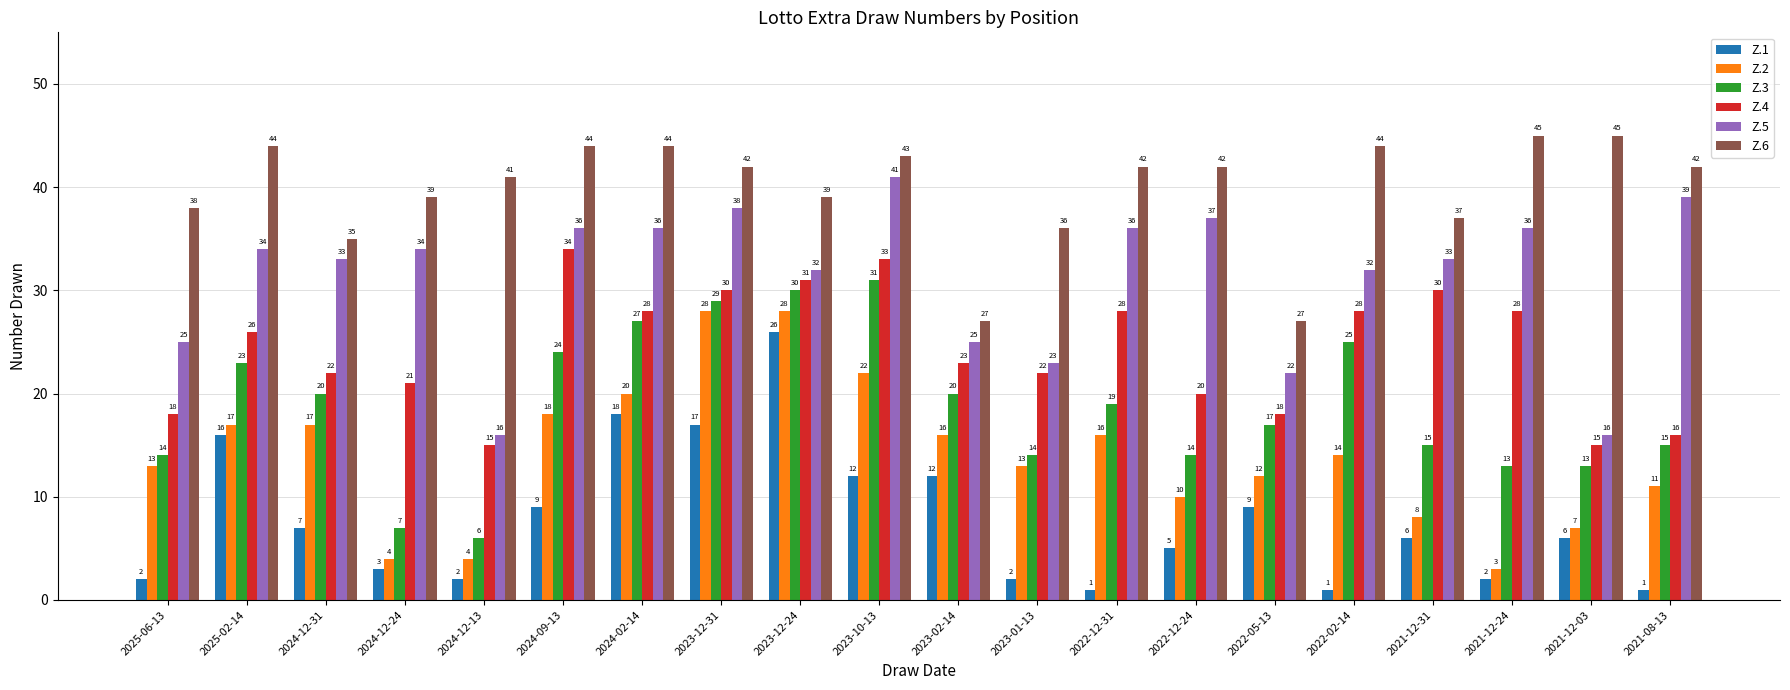

What are all the series names shown in the legend?

Z.1, Z.2, Z.3, Z.4, Z.5, Z.6